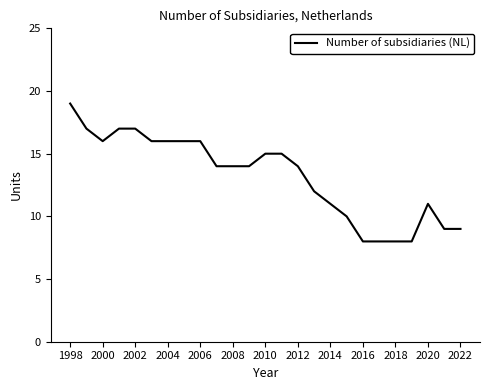

How many lines are shown in the chart?

1